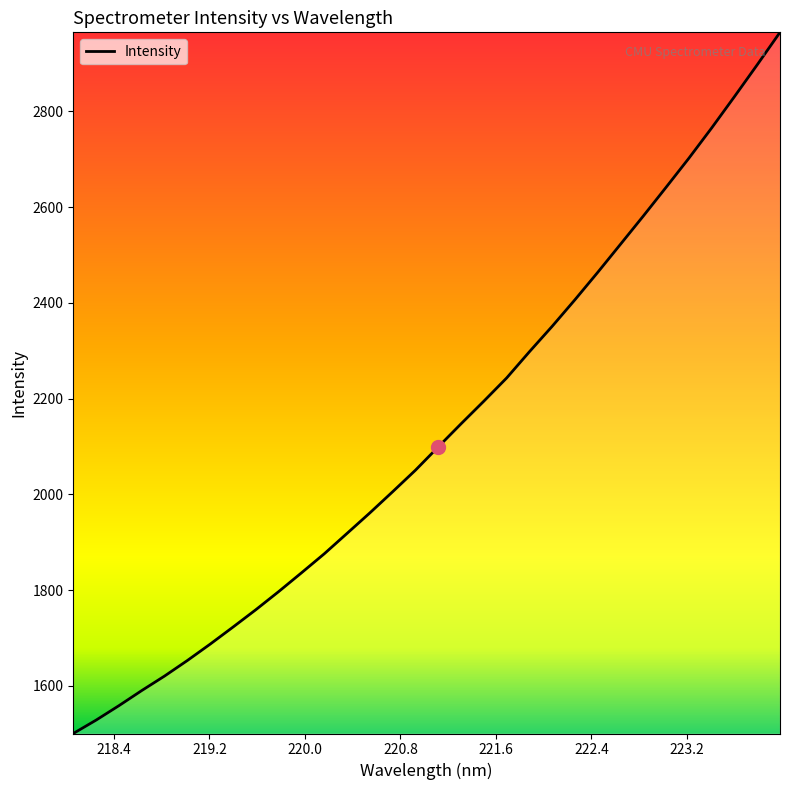

Does the chart have visible grid lines?

No